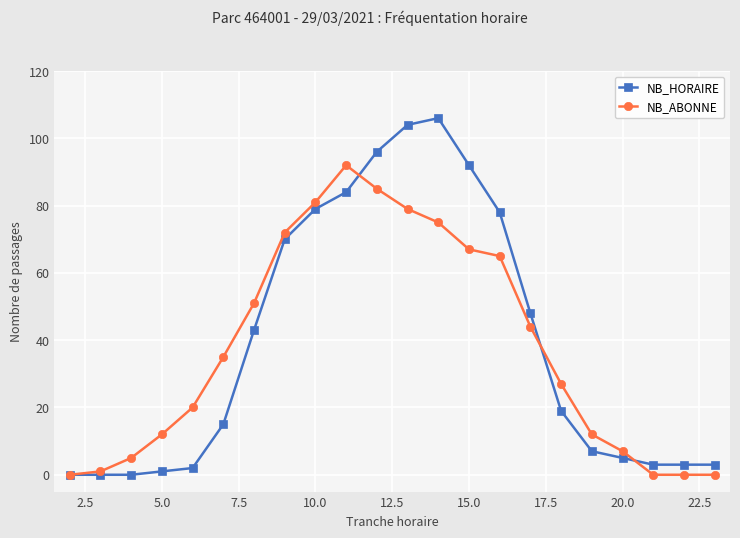

Which series has the largest range (max minus min)?

NB_HORAIRE